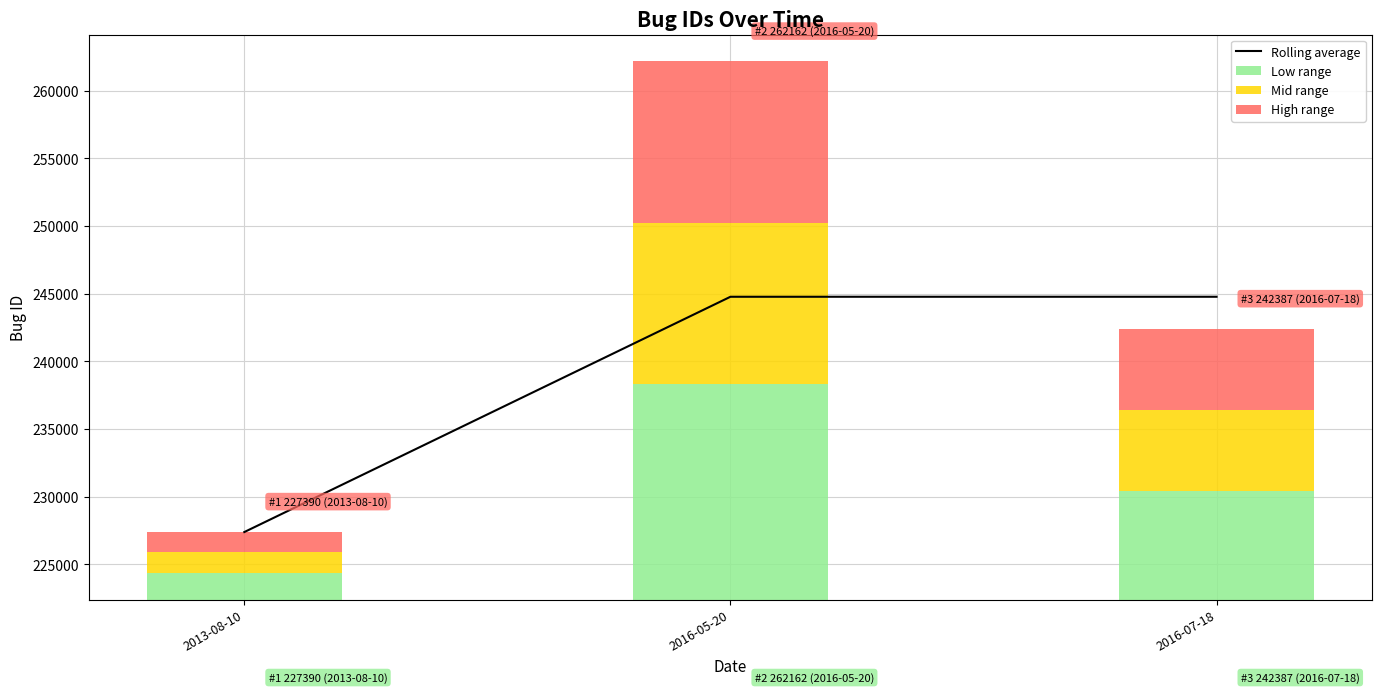

The value of Rolling average at 2016-07-18 is 244776. True or false?

True